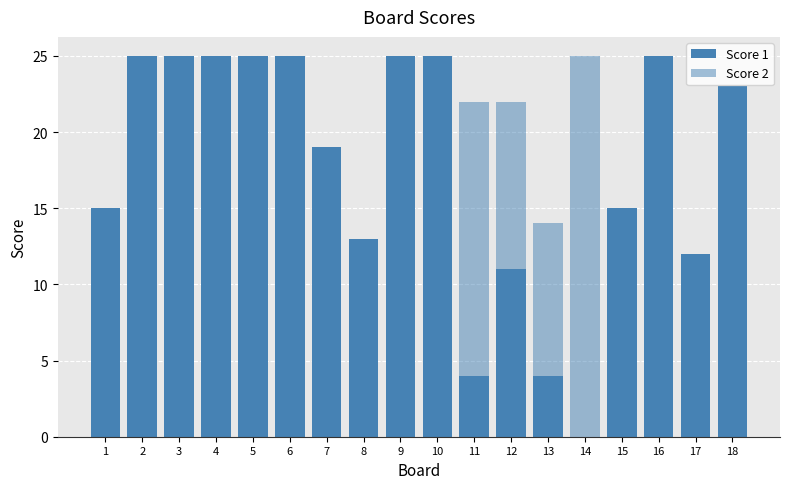

At which category is the sum across all series the highest?

12